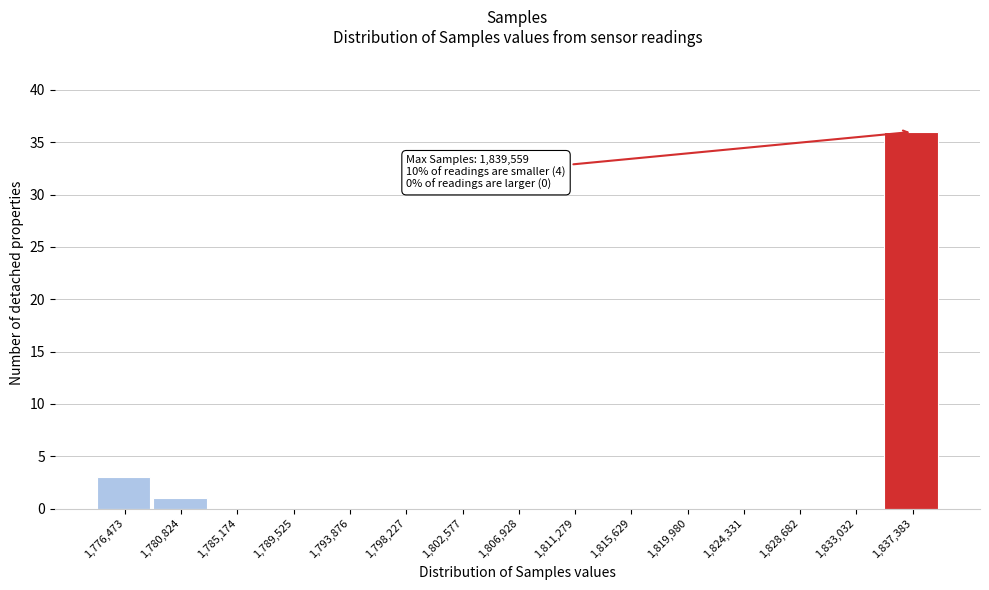

Which range on the x-axis has the tallest bar?

1835000 to 1839500